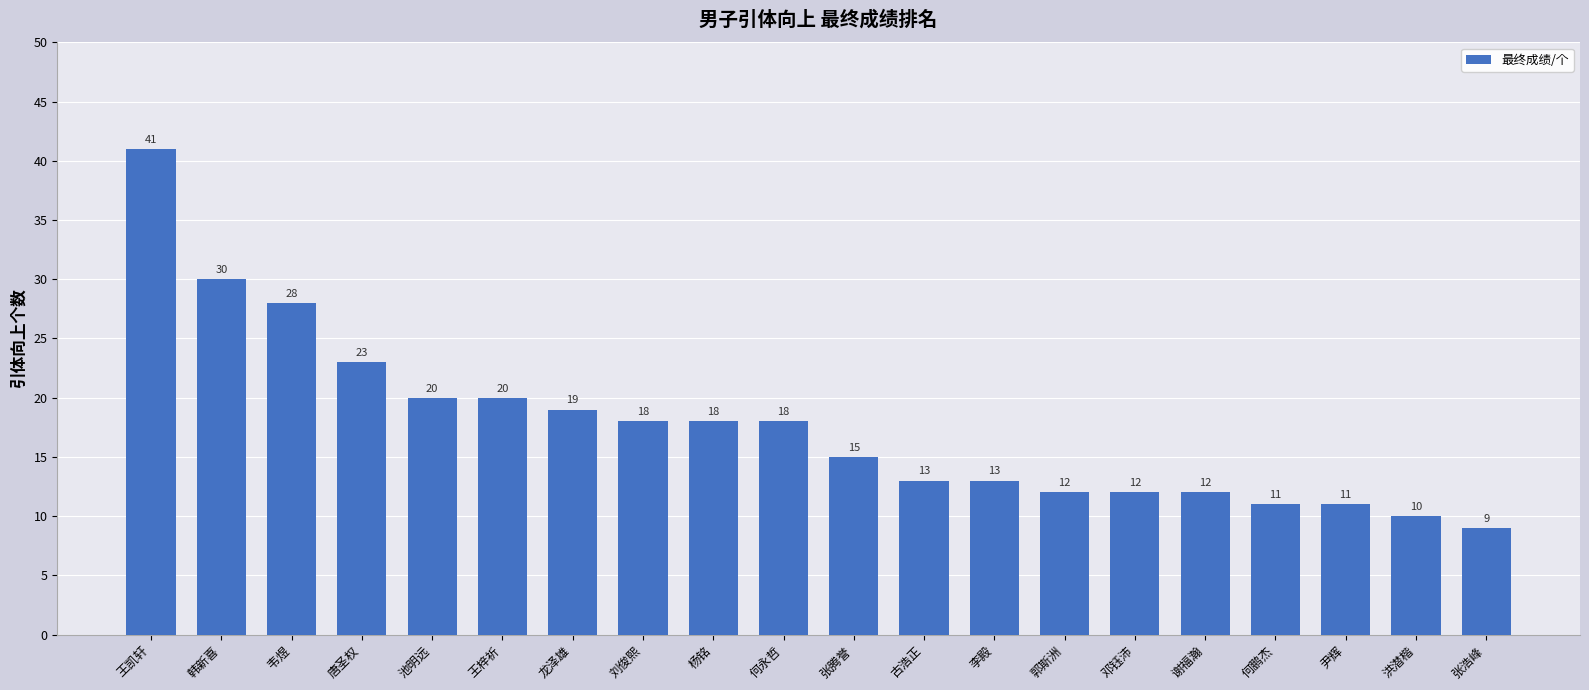

Reading right to left, what are all the values shown in this chart?

张浩峰=9	洪潜楷=10	尹辉=11	何鹏杰=11	谢福瀚=12	邓钰沛=12	郭斯洲=12	李殿=13	古浩正=13	张腾誉=15	何永哲=18	杨铭=18	刘俊熙=18	龙泽雄=19	王梓祈=20	池明远=20	唐圣权=23	韦煜=28	韩新喜=30	王凯轩=41